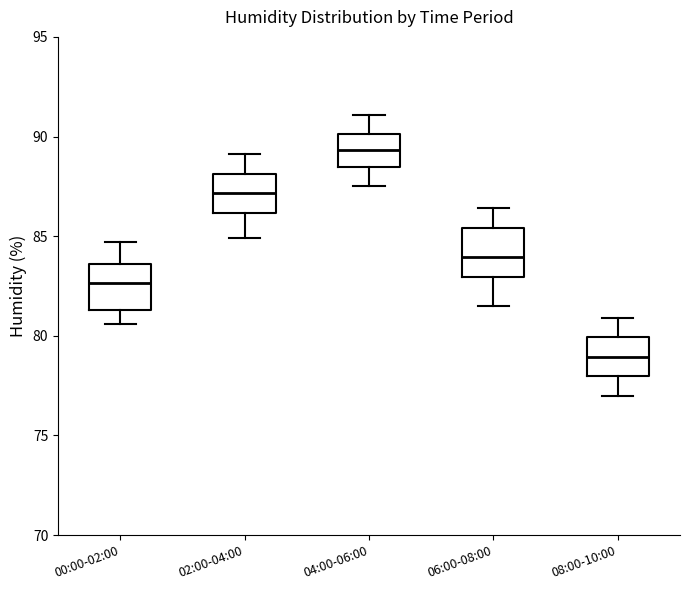

Where does the median line of the box for 06:00-08:00 sit on the y-axis? The values are not printed on the chart, so give them approximately, as read against the axis.

84.0